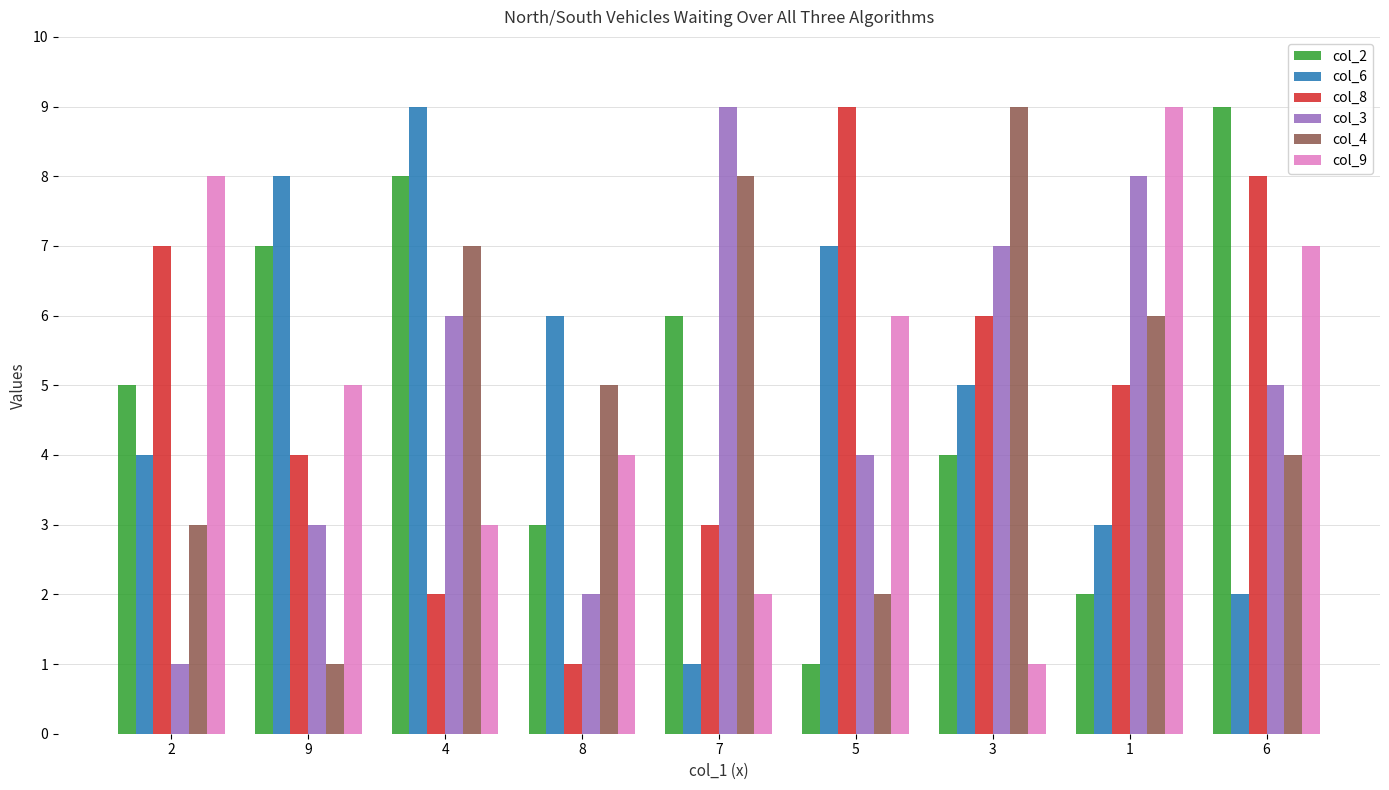

Does the chart contain stacked bars?

No